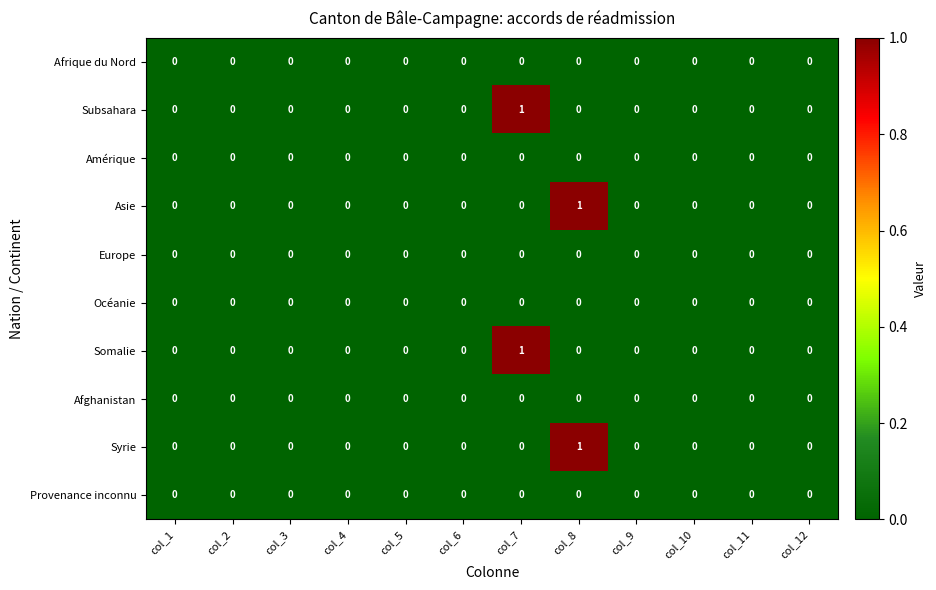

Is it true that Asie equals 1 at col_12?

False